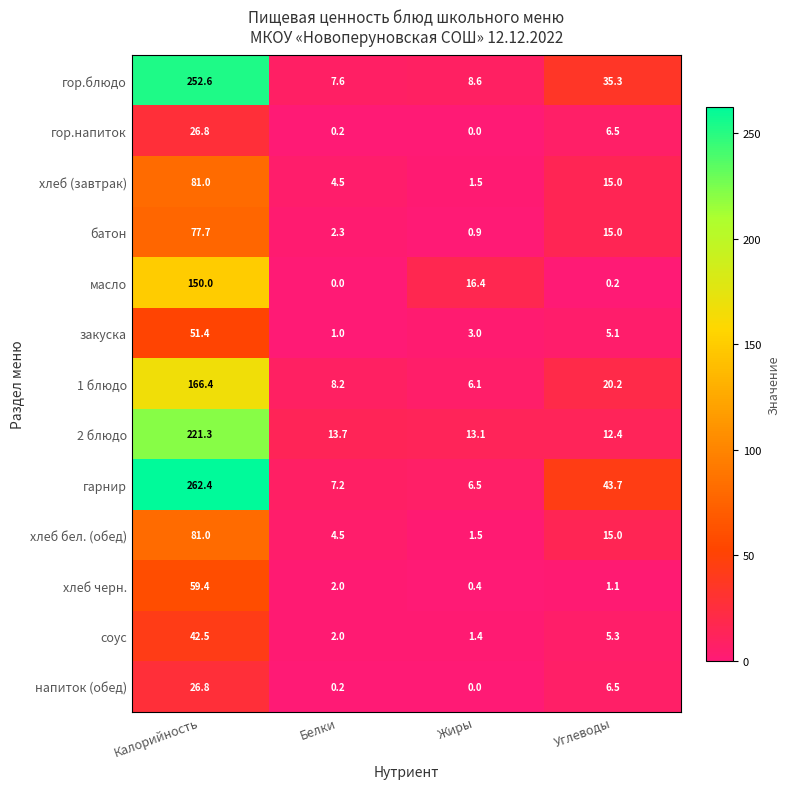

What is the greatest value displayed?

262.4